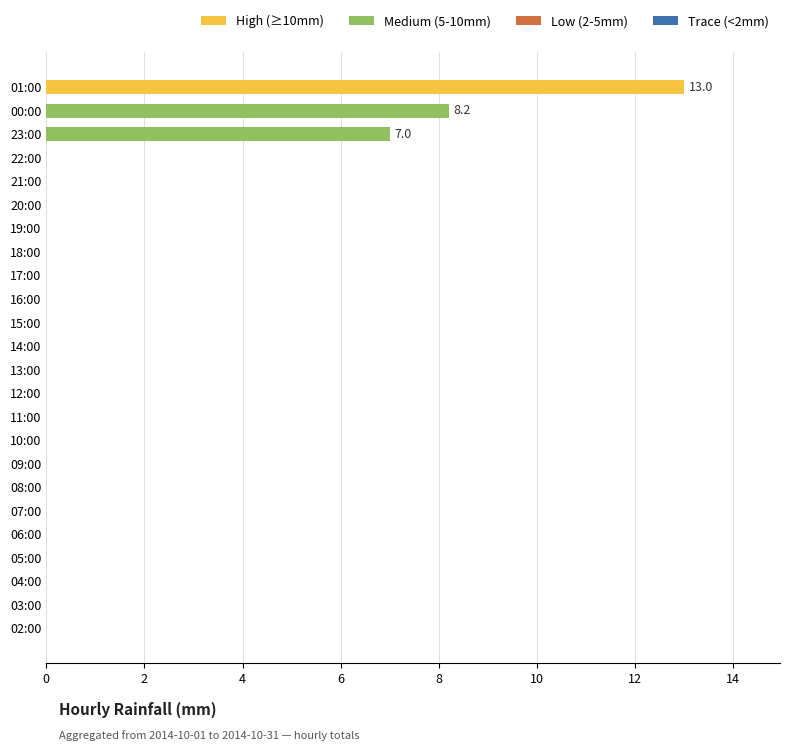

Where is the data nearest to the value 6?

23:00